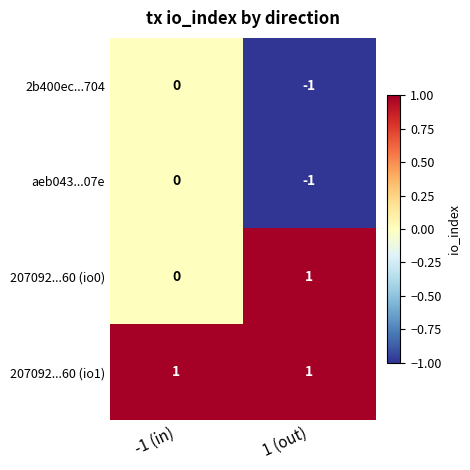

Where is 2b400ec...704 nearest to the value 0?

-1 (in)